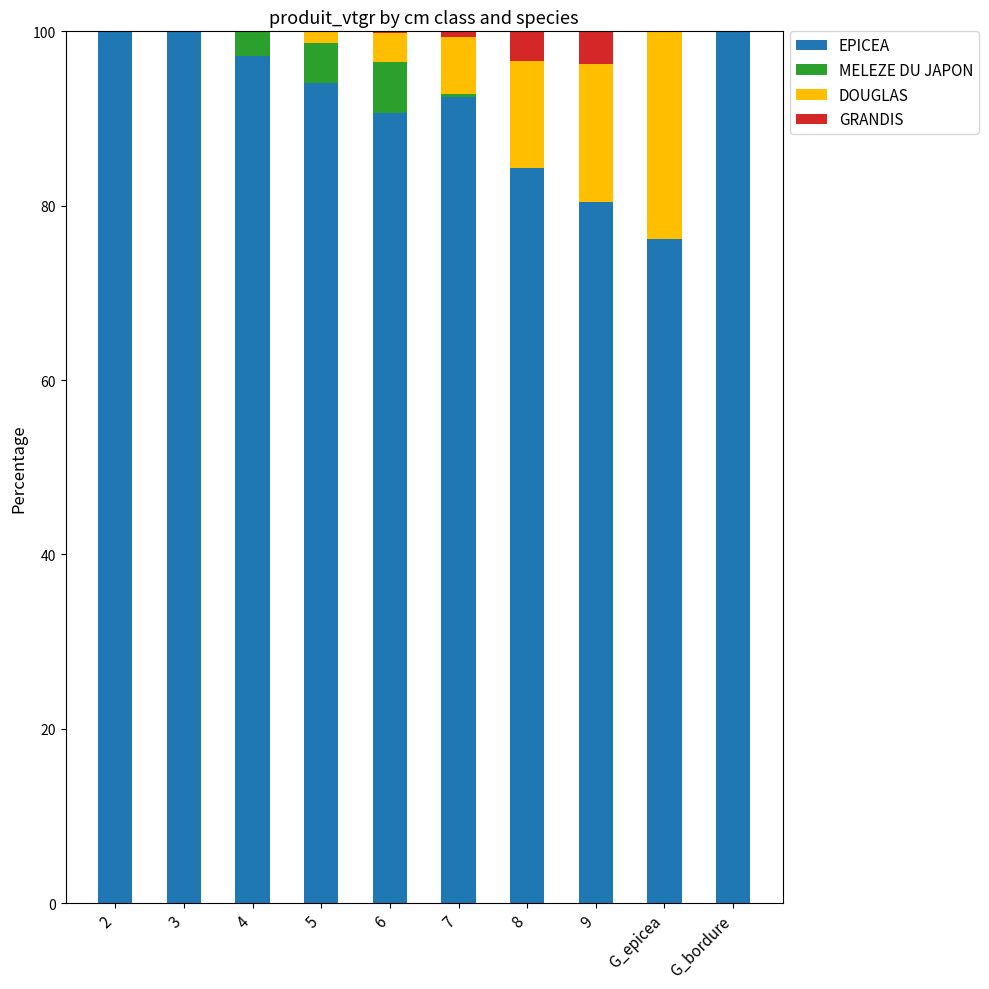

The EPICEA series shows 76.2 at G_epicea. True or false?

True